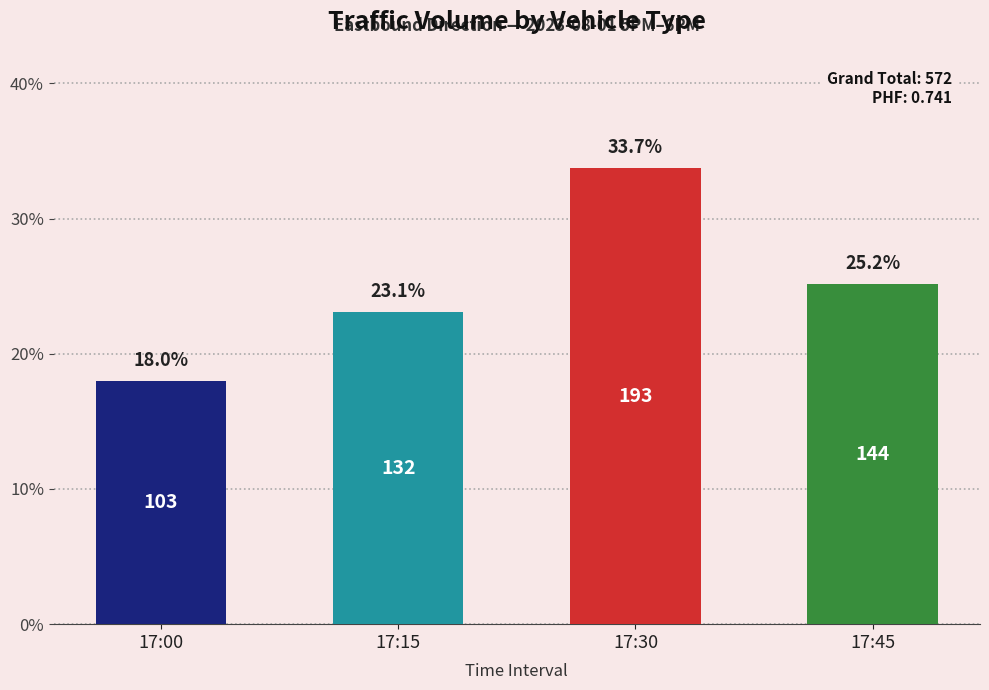

Does the chart contain stacked bars?

No